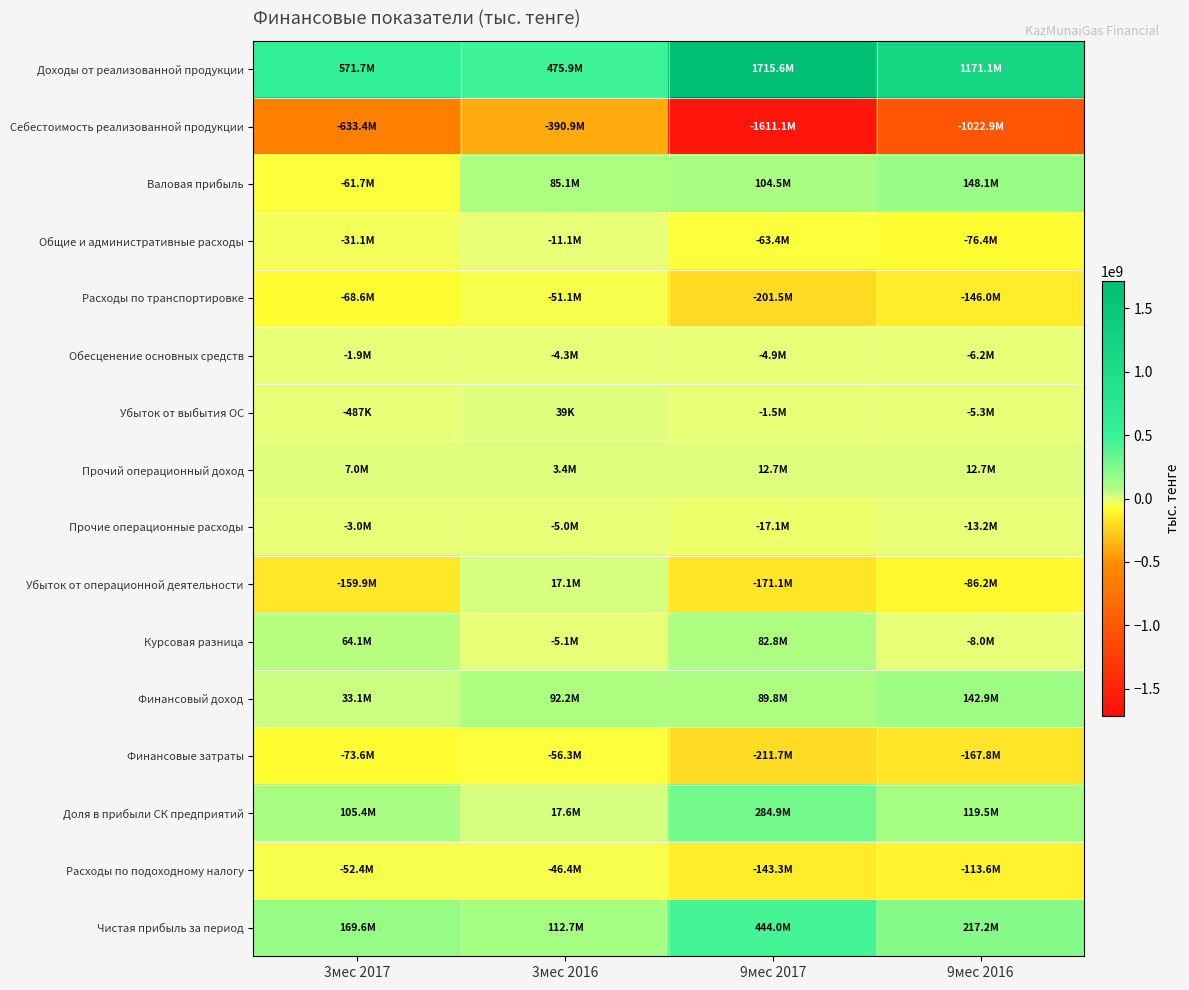

Reading left to right, what are all the values shown in this chart?

Доходы от реализованной продукции: 3мес 2017=571716621	3мес 2016=475948151	9мес 2017=1715580966	9мес 2016=1171058937
Себестоимость реализованной продукции: 3мес 2017=-633416134	3мес 2016=-390880744	9мес 2017=-1611077406	9мес 2016=-1022920111
Валовая прибыль: 3мес 2017=-61699513	3мес 2016=85067407	9мес 2017=104503560	9мес 2016=148138826
Общие и административные расходы: 3мес 2017=-31148142	3мес 2016=-11091053	9мес 2017=-63417354	9мес 2016=-76362929
Расходы по транспортировке: 3мес 2017=-68649606	3мес 2016=-51119523	9мес 2017=-201495751	9мес 2016=-145963675
Обесценение основных средств: 3мес 2017=-1891581	3мес 2016=-4275227	9мес 2017=-4863284	9мес 2016=-6187380
Убыток от выбытия ОС: 3мес 2017=-486837	3мес 2016=38963	9мес 2017=-1507359	9мес 2016=-5327310
Прочий операционный доход: 3мес 2017=6970120	3мес 2016=3414449	9мес 2017=12703331	9мес 2016=12653217
Прочие операционные расходы: 3мес 2017=-2968727	3мес 2016=-4976683	9мес 2017=-17054174	9мес 2016=-13182443
Убыток от операционной деятельности: 3мес 2017=-159874286	3мес 2016=17058333	9мес 2017=-171131031	9мес 2016=-86231694
Курсовая разница: 3мес 2017=64118551	3мес 2016=-5068310	9мес 2017=82777103	9мес 2016=-7985282
Финансовый доход: 3мес 2017=33130620	3мес 2016=92158026	9мес 2017=89824853	9мес 2016=142891615
Финансовые затраты: 3мес 2017=-73561246	3мес 2016=-56321928	9мес 2017=-211675393	9мес 2016=-167774541
Доля в прибыли СК предприятий: 3мес 2017=105429398	3мес 2016=17552855	9мес 2017=284889964	9мес 2016=119512672
Расходы по подоходному налогу: 3мес 2017=-52436179	3мес 2016=-46394521	9мес 2017=-143280833	9мес 2016=-113617320
Чистая прибыль за период: 3мес 2017=169636676	3мес 2016=112741322	9мес 2017=444018830	9мес 2016=217220783